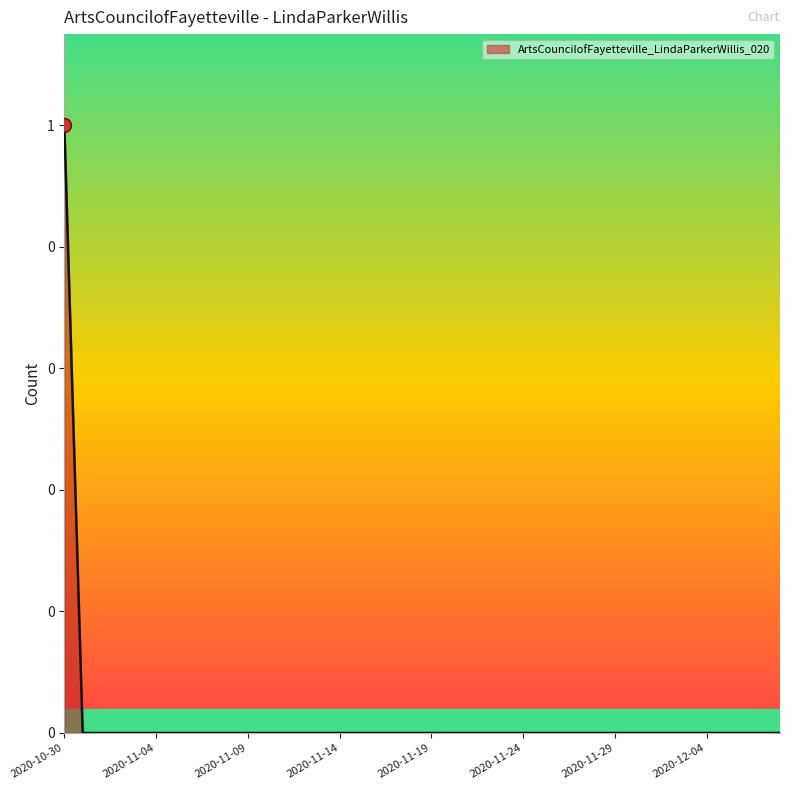

What is the sum of all values?

1